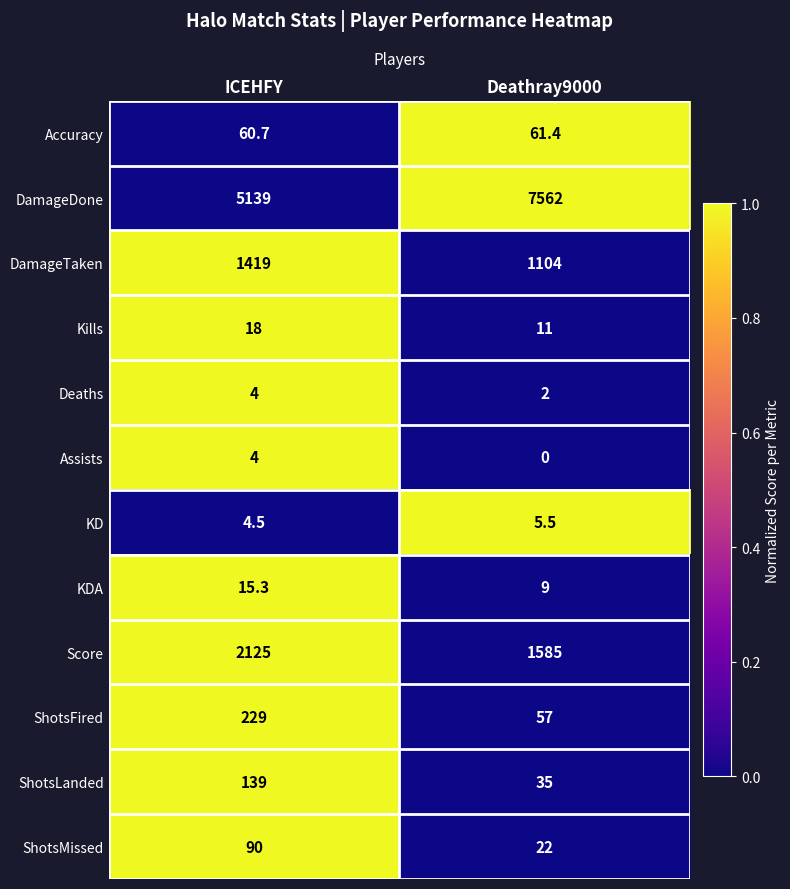

Reading left to right, transcribe all the data shown in this chart.

Accuracy: 60.7	61.4
DamageDone: 5139.0	7562.0
DamageTaken: 1419.0	1104.0
Kills: 18.0	11.0
Deaths: 4.0	2.0
Assists: 4.0	0.0
KD: 4.5	5.5
KDA: 15.3	9.0
Score: 2125.0	1585.0
ShotsFired: 229.0	57.0
ShotsLanded: 139.0	35.0
ShotsMissed: 90.0	22.0